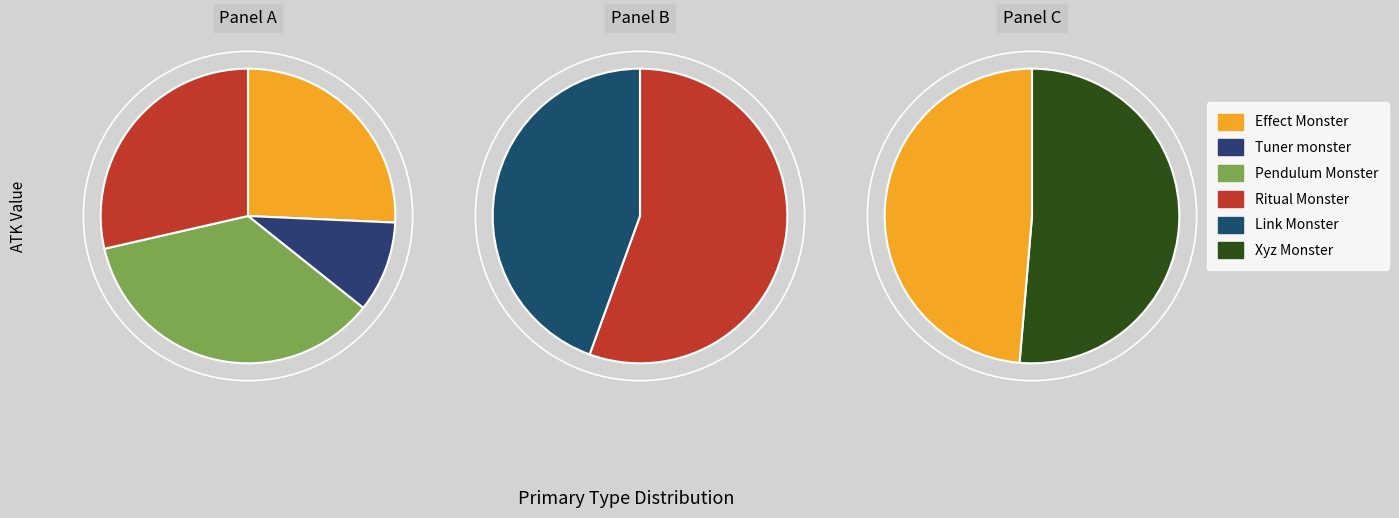

Rank the categories by value from highest to lowest.

Pendulum Monster, Ritual Monster, Xyz Monster, Effect Monster, Link Monster, Tuner monster